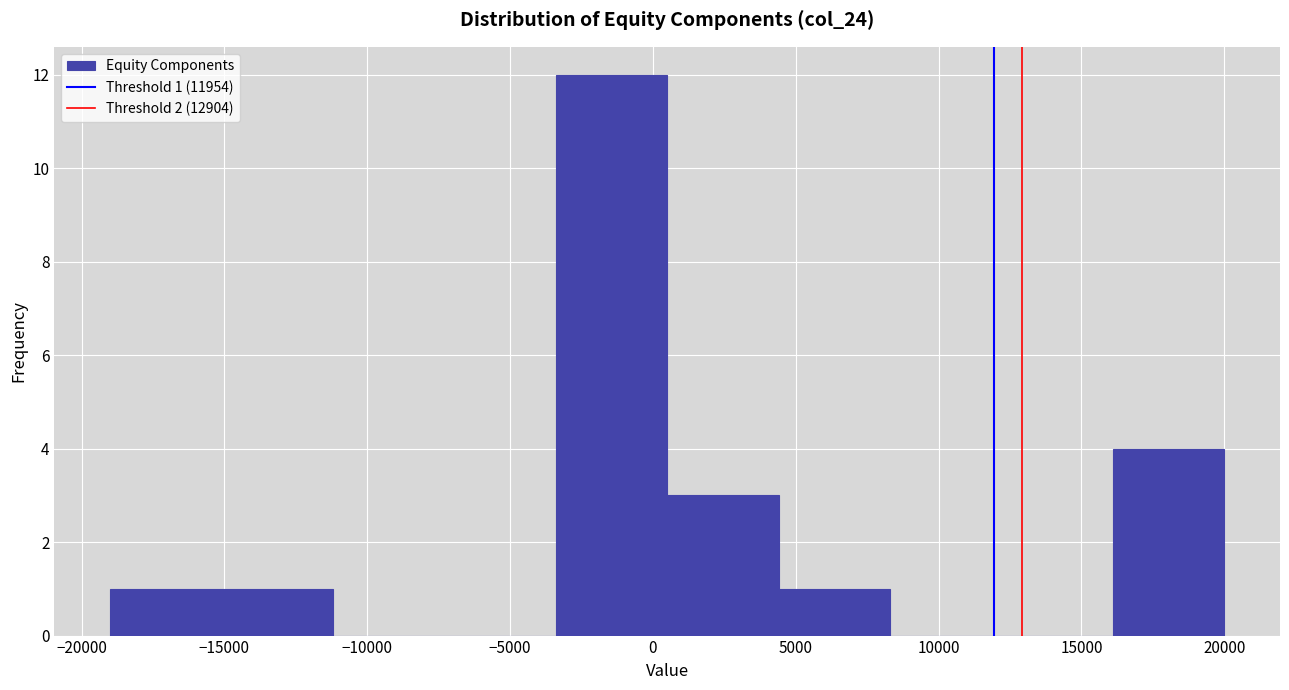

Which range on the x-axis has the tallest bar?

-3400 to 500